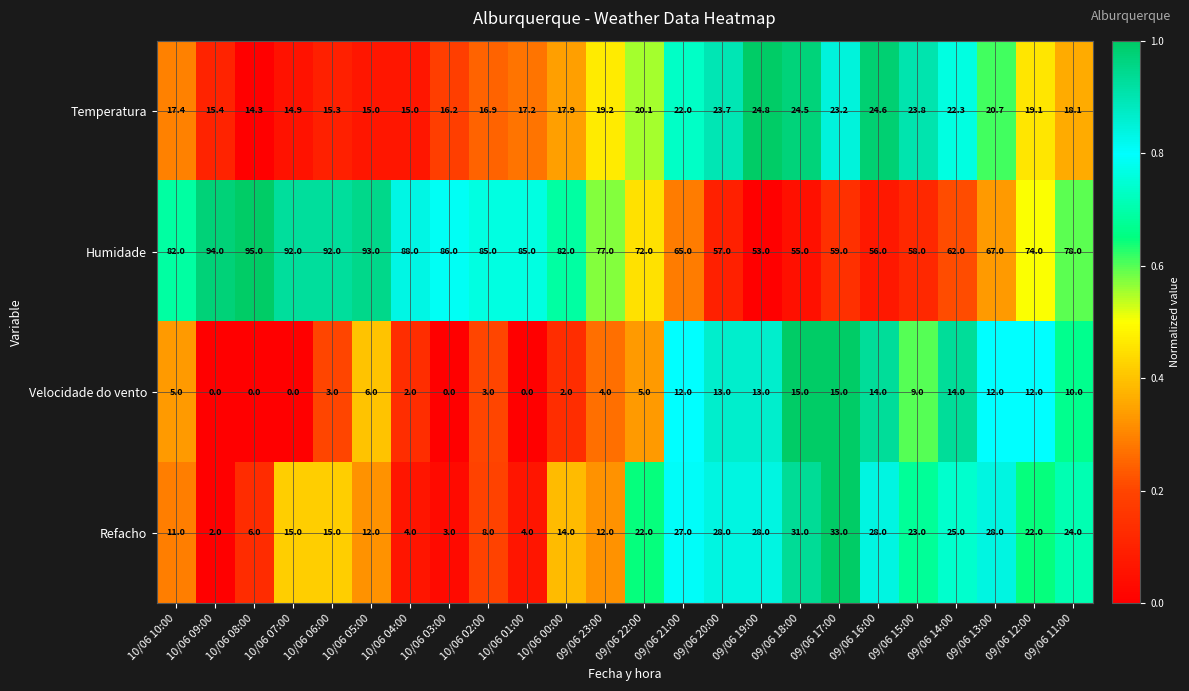

What is the maximum value shown in the chart?

95.0